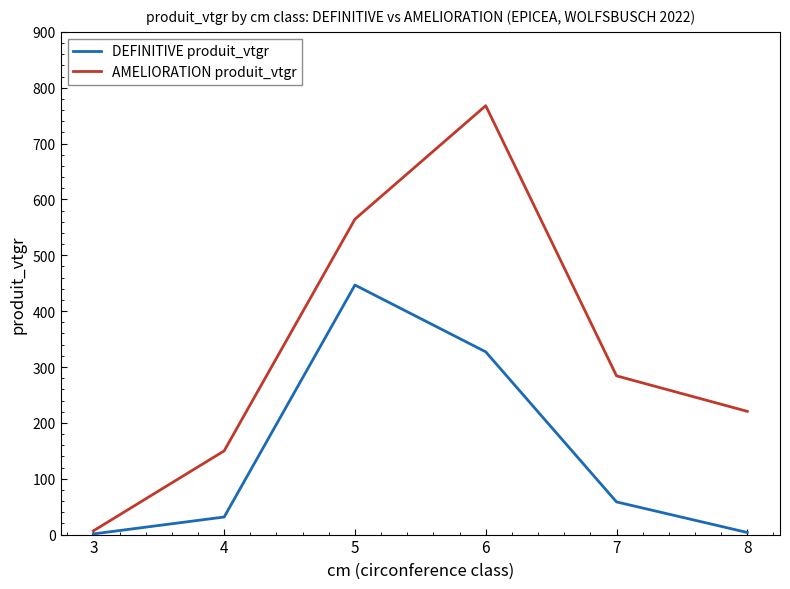

Which series has the largest range (max minus min)?

AMELIORATION produit_vtgr